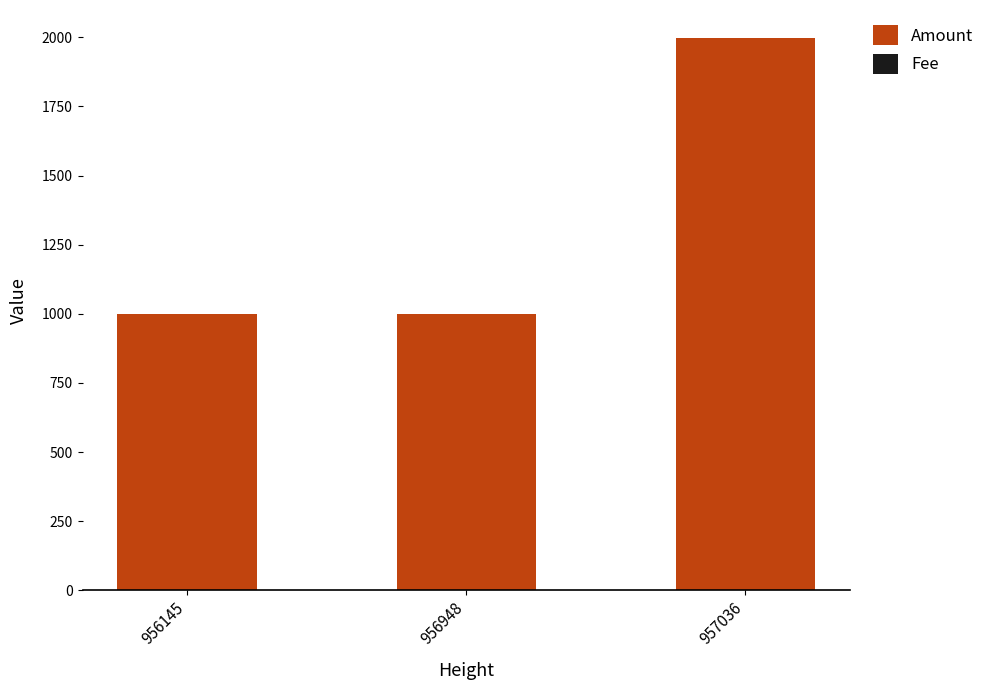

What is the sum of all Amount values?

3999.0